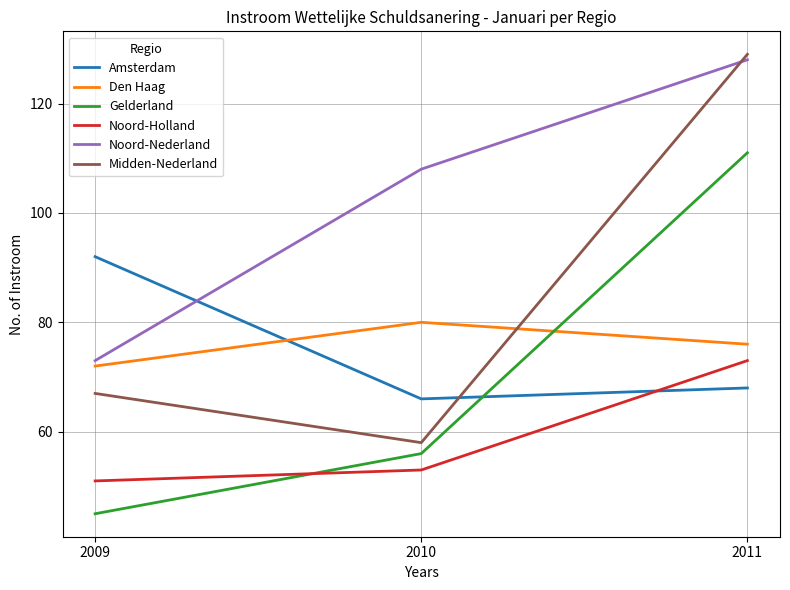

Does the chart display data point markers on the line(s)?

No